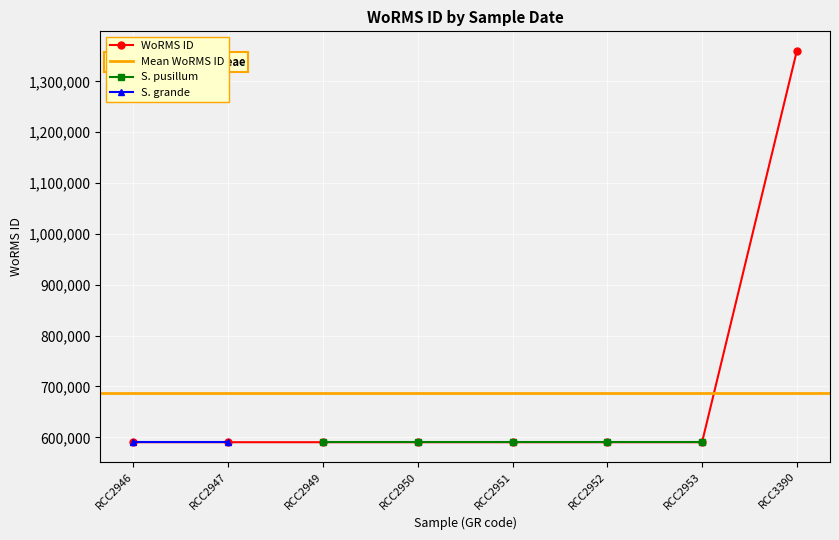

The value of WoRMS ID at RCC2947 is 171209. True or false?

False